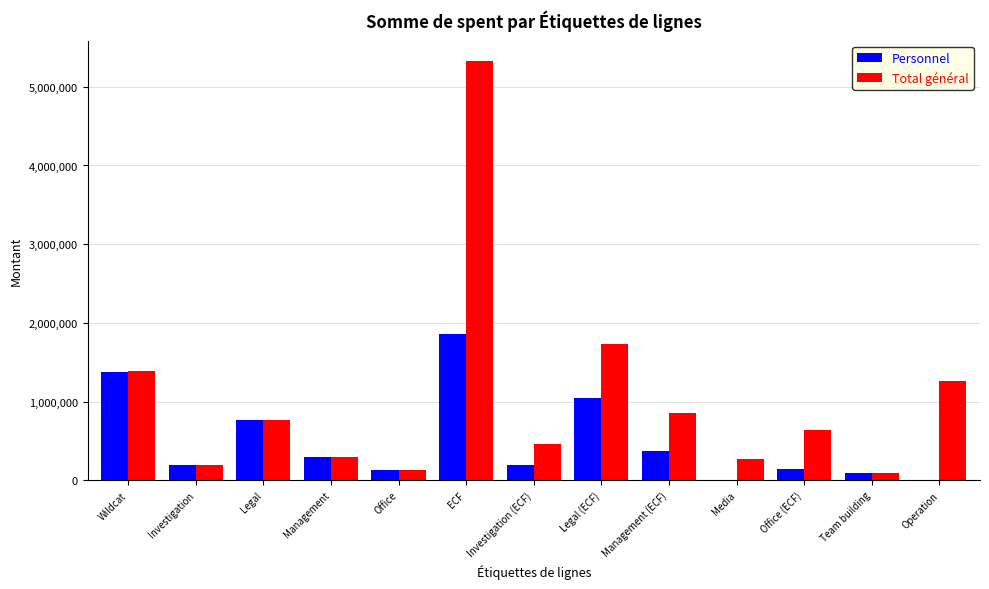

What is the approximate value of Total général at Office?

135250